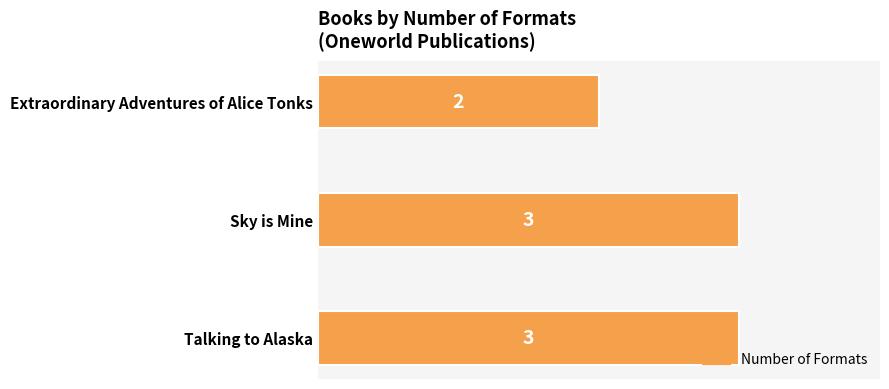

What is the sum of the values at Extraordinary Adventures of Alice Tonks and Talking to Alaska?

5